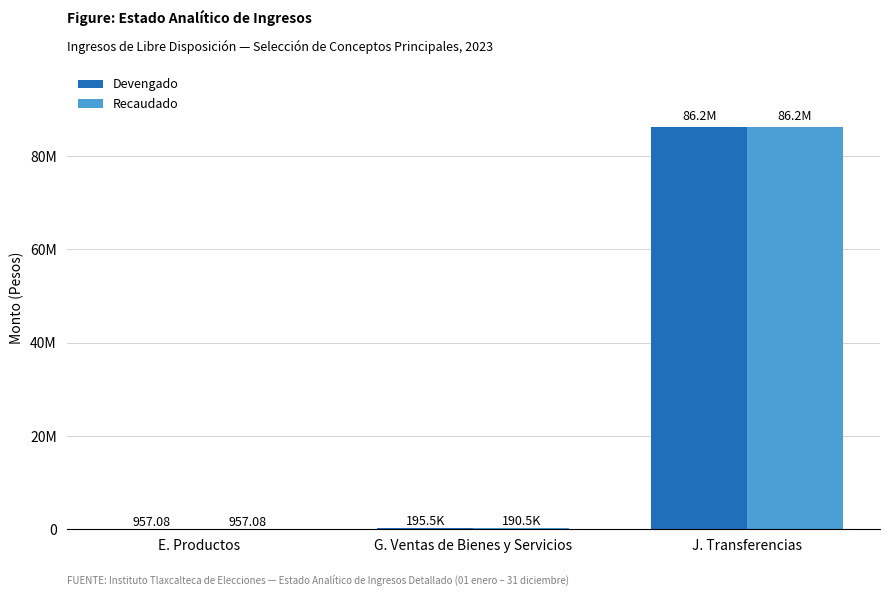

Are the bars grouped side by side (vs. stacked)?

Yes